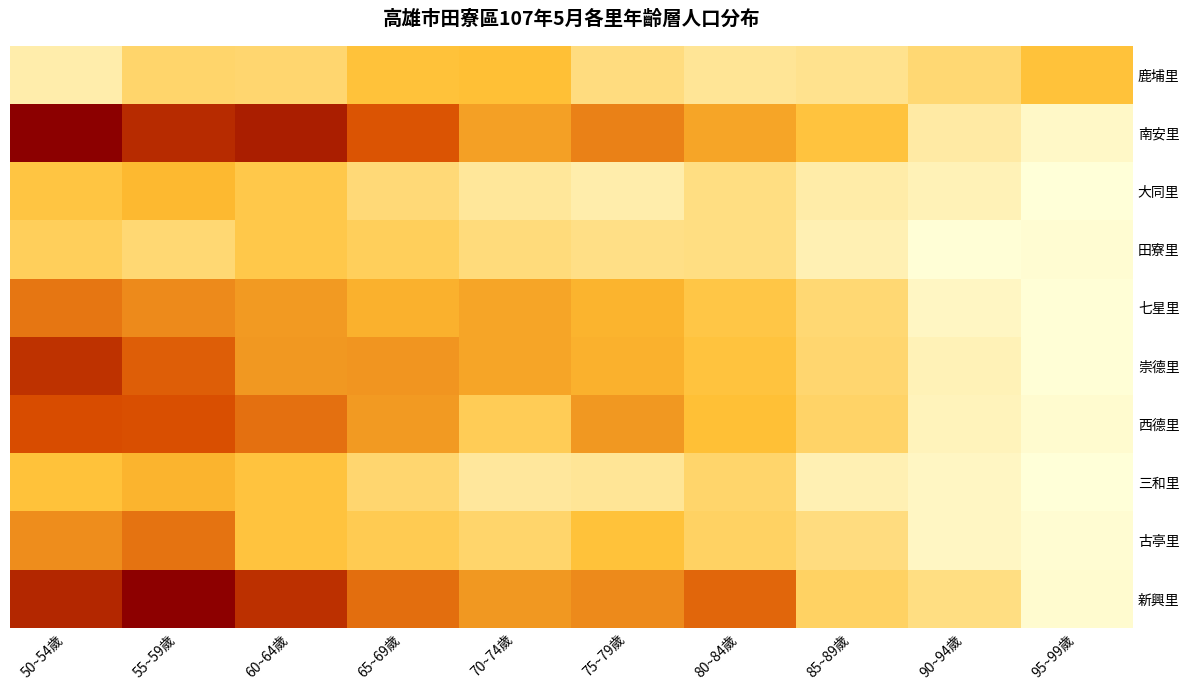

Reading left to right, extract all data points from this chart.

鹿埔里: 50~54歲=13	55~59歲=30	60~64歲=29	65~69歲=43	70~74歲=44	75~79歲=25	80~84歲=19	85~89歲=21	90~94歲=28	95~99歲=43
南安里: 50~54歲=133	55~59歲=108	60~64歲=115	65~69歲=86	70~74歲=57	75~79歲=69	80~84歲=55	85~89歲=42	90~94歲=15	95~99歲=6
大同里: 50~54歲=41	55~59歲=47	60~64歲=39	65~69歲=27	70~74歲=18	75~79歲=13	80~84歲=24	85~89歲=14	90~94歲=10	95~99歲=1
田寮里: 50~54歲=34	55~59歲=28	60~64歲=39	65~69歲=34	70~74歲=26	75~79歲=23	80~84歲=24	85~89歲=11	90~94歲=2	95~99歲=3
七星里: 50~54歲=73	55~59歲=65	60~64歲=59	65~69歲=50	70~74歲=55	75~79歲=49	80~84歲=40	85~89歲=28	90~94歲=7	95~99歲=2
崇德里: 50~54歲=104	55~59歲=82	60~64歲=60	65~69歲=61	70~74歲=55	75~79歲=50	80~84歲=42	85~89歲=29	90~94歲=10	95~99歲=2
西德里: 50~54歲=89	55~59歲=88	60~64歲=75	65~69歲=59	70~74歲=36	75~79歲=60	80~84歲=44	85~89歲=31	90~94歲=9	95~99歲=4
三和里: 50~54歲=43	55~59歲=49	60~64歲=42	65~69歲=29	70~74歲=17	75~79歲=19	80~84歲=30	85~89歲=11	90~94歲=7	95~99歲=1
古亭里: 50~54歲=64	55~59歲=74	60~64歲=42	65~69歲=37	70~74歲=30	75~79歲=43	80~84歲=32	85~89歲=25	90~94歲=7	95~99歲=3
新興里: 50~54歲=110	55~59歲=132	60~64歲=105	65~69歲=76	70~74歲=60	75~79歲=65	80~84歲=79	85~89歲=32	90~94歲=24	95~99歲=4